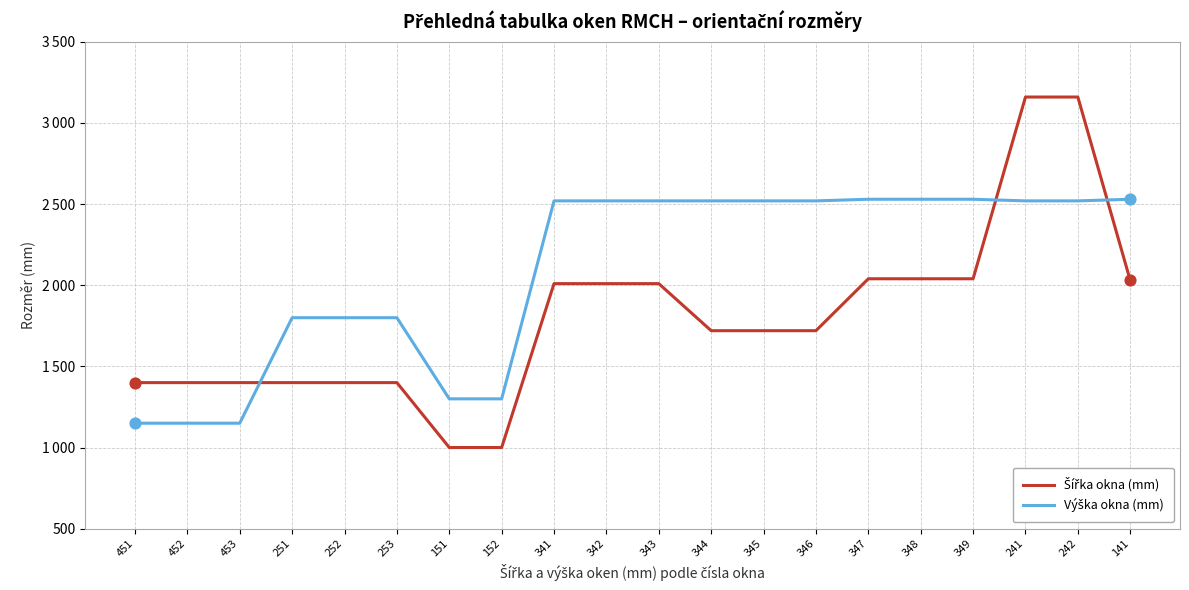

Does the chart have visible grid lines?

Yes